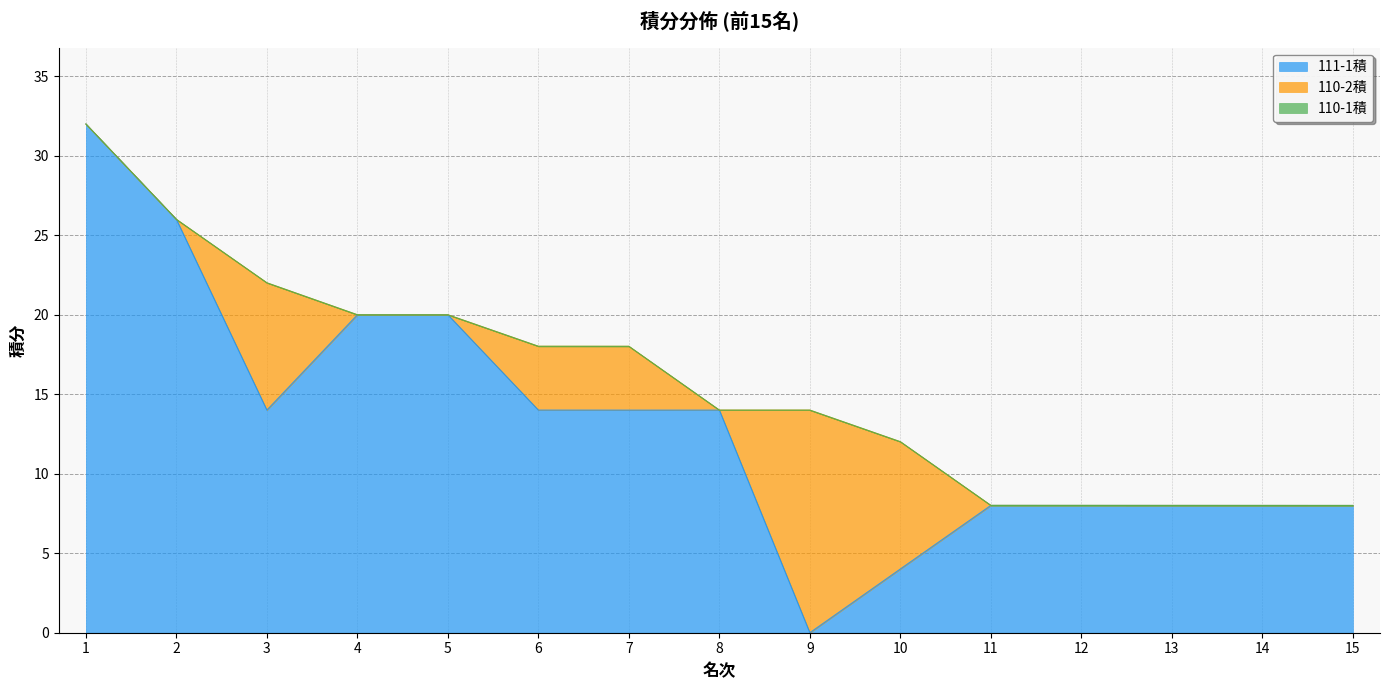

List the labels in order of 110-2積 value, smallest first.

1, 2, 4, 5, 8, 11, 12, 13, 14, 15, 6, 7, 10, 3, 9